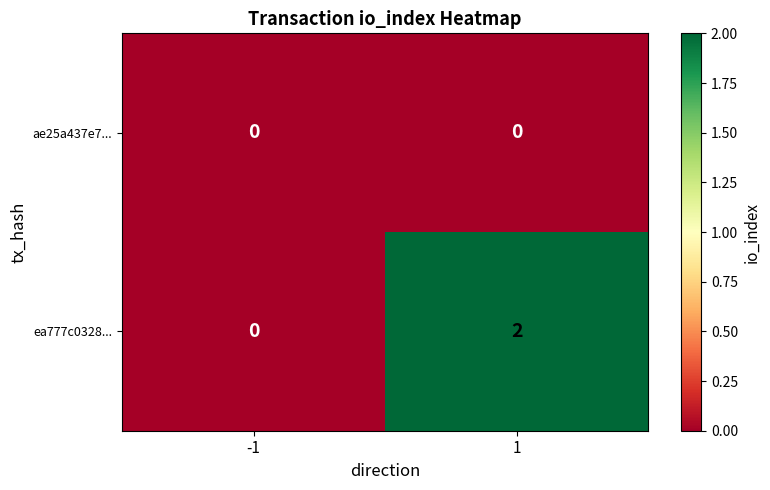

Which series changed the most between -1 and 1?

ea777c0328...